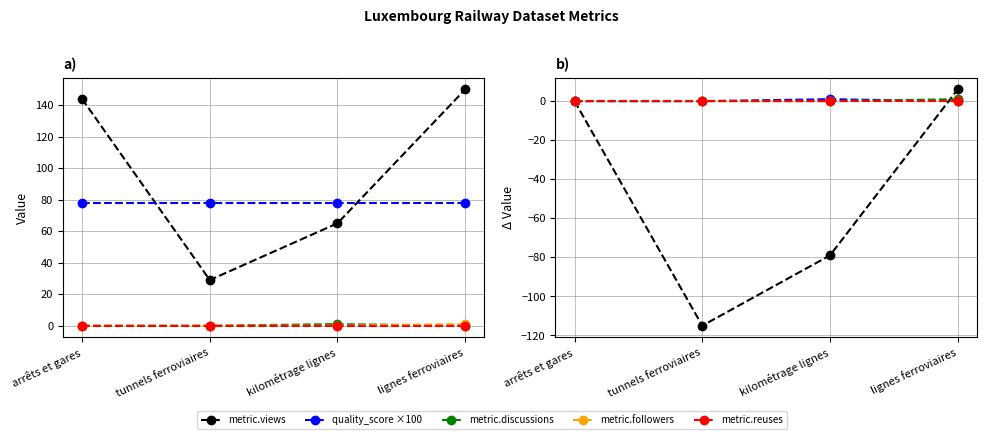

True or false: quality_score ×100 and metric.reuses cross at least once.

False